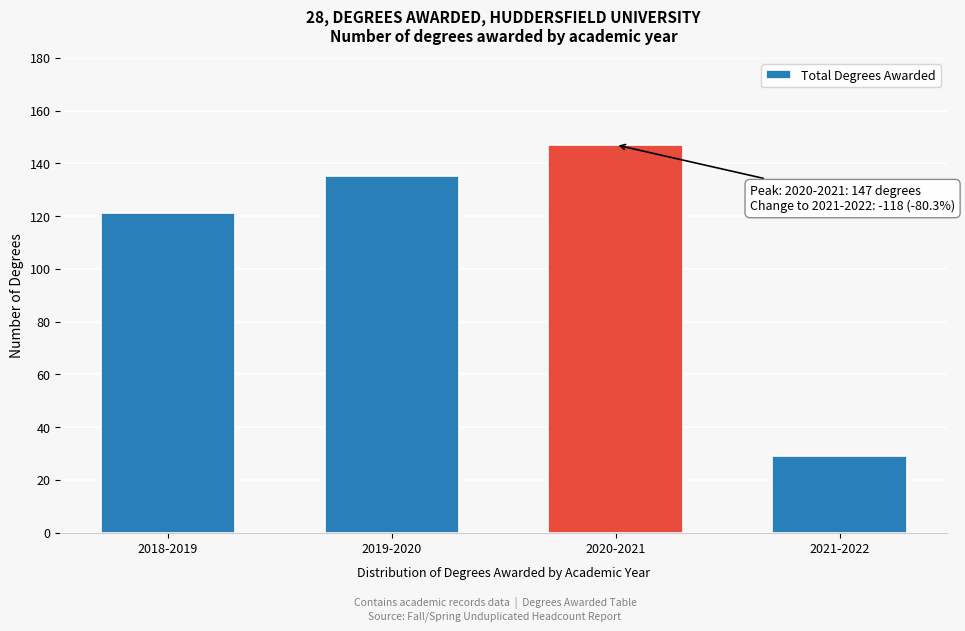

Reading left to right, what are all the values shown in this chart?

121	135	147	29